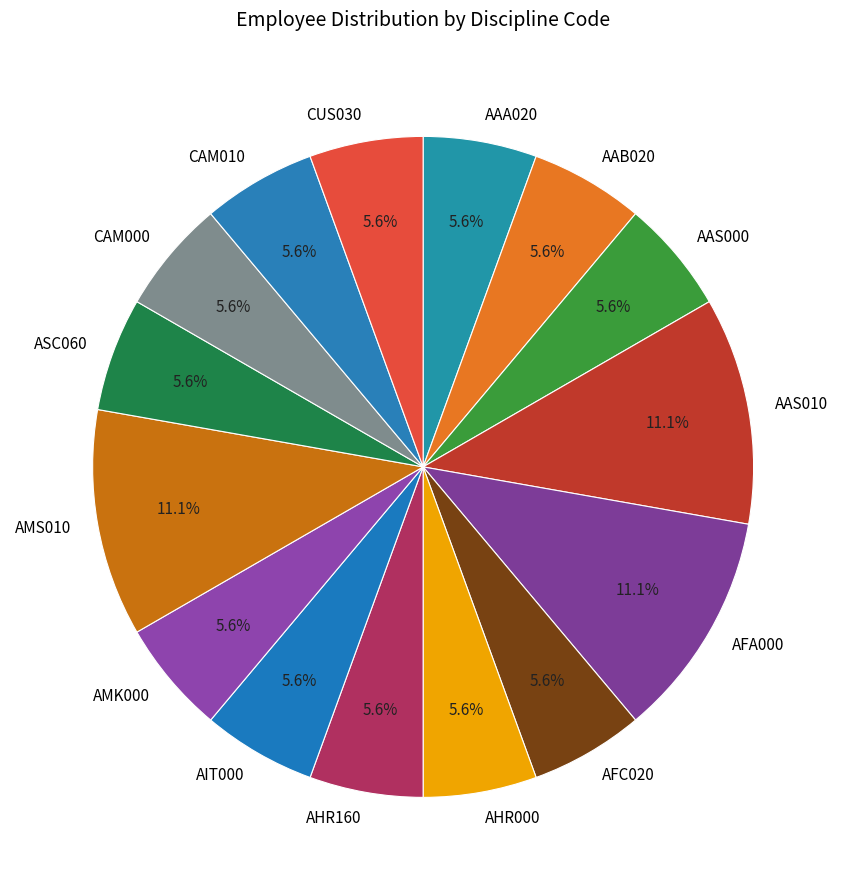

The CAM000 slice represents 6% of the pie. True or false?

True